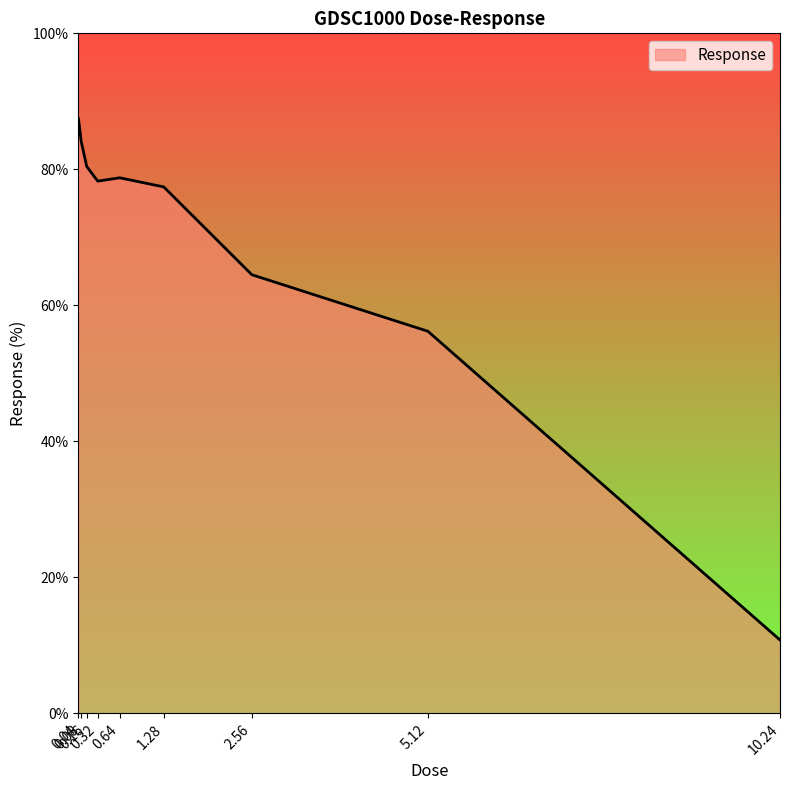

Between 0.64 and 0.16, which is larger?

0.16